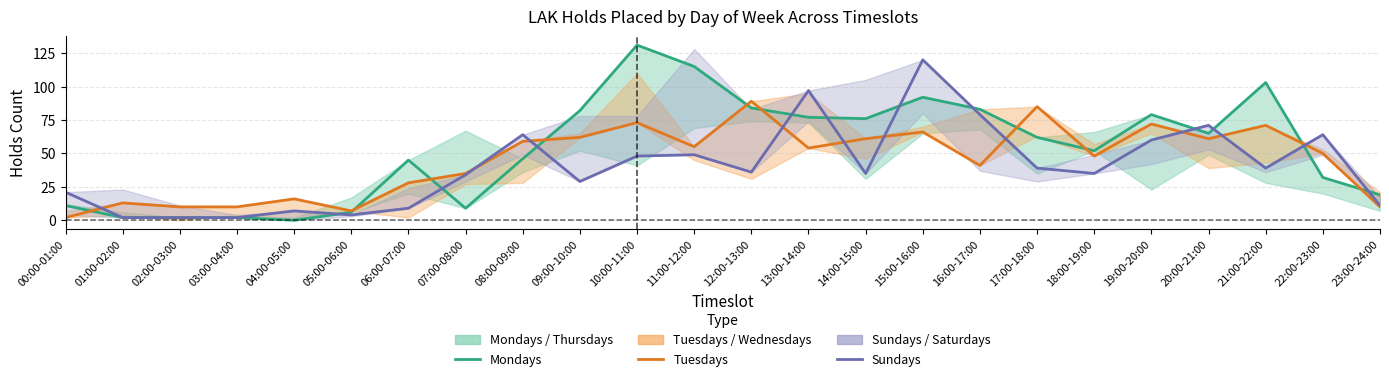

Reading left to right, transcribe all the data shown in this chart.

Mondays: 00:00-01:00=11	01:00-02:00=2	02:00-03:00=2	03:00-04:00=2	04:00-05:00=0	05:00-06:00=6	06:00-07:00=45	07:00-08:00=9	08:00-09:00=46	09:00-10:00=82	10:00-11:00=131	11:00-12:00=115	12:00-13:00=84	13:00-14:00=77	14:00-15:00=76	15:00-16:00=92	16:00-17:00=83	17:00-18:00=62	18:00-19:00=52	19:00-20:00=79	20:00-21:00=65	21:00-22:00=103	22:00-23:00=32	23:00-24:00=19
Tuesdays: 00:00-01:00=2	01:00-02:00=13	02:00-03:00=10	03:00-04:00=10	04:00-05:00=16	05:00-06:00=7	06:00-07:00=28	07:00-08:00=35	08:00-09:00=59	09:00-10:00=62	10:00-11:00=73	11:00-12:00=55	12:00-13:00=89	13:00-14:00=54	14:00-15:00=61	15:00-16:00=66	16:00-17:00=41	17:00-18:00=85	18:00-19:00=48	19:00-20:00=72	20:00-21:00=61	21:00-22:00=71	22:00-23:00=50	23:00-24:00=10
Sundays: 00:00-01:00=21	01:00-02:00=2	02:00-03:00=2	03:00-04:00=2	04:00-05:00=7	05:00-06:00=4	06:00-07:00=9	07:00-08:00=34	08:00-09:00=64	09:00-10:00=29	10:00-11:00=48	11:00-12:00=49	12:00-13:00=36	13:00-14:00=97	14:00-15:00=35	15:00-16:00=120	16:00-17:00=79	17:00-18:00=39	18:00-19:00=35	19:00-20:00=60	20:00-21:00=71	21:00-22:00=39	22:00-23:00=64	23:00-24:00=11